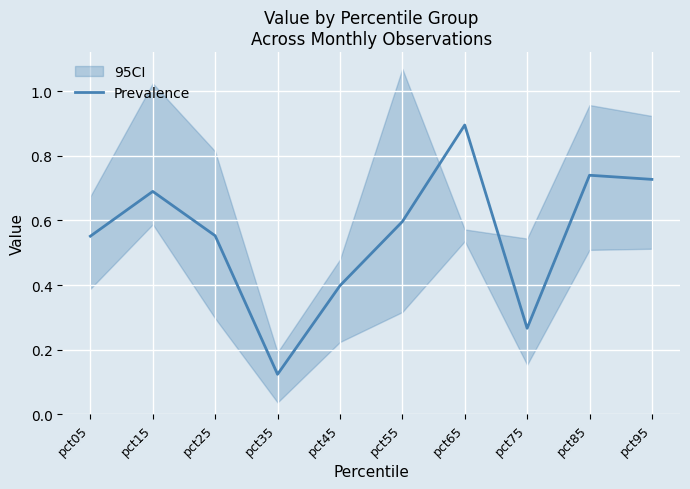

Reading left to right, list all the values displayed in this chart.

0.6	0.7	0.6	0.1	0.4	0.6	0.9	0.3	0.7	0.7